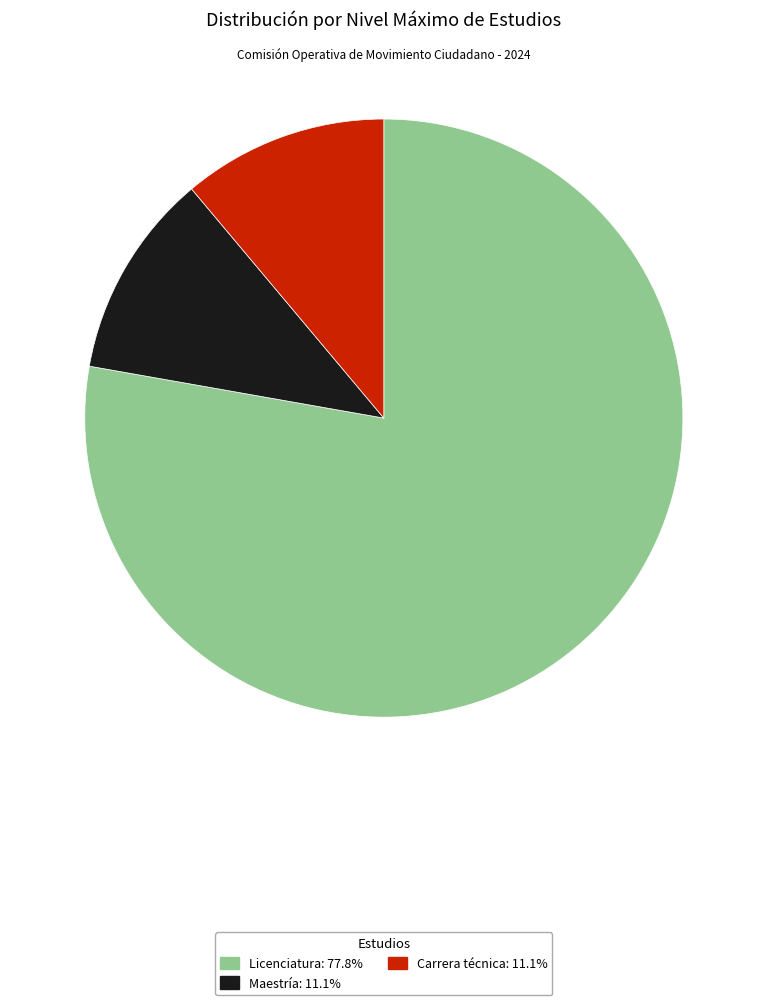

Does any single category account for the majority?

Yes